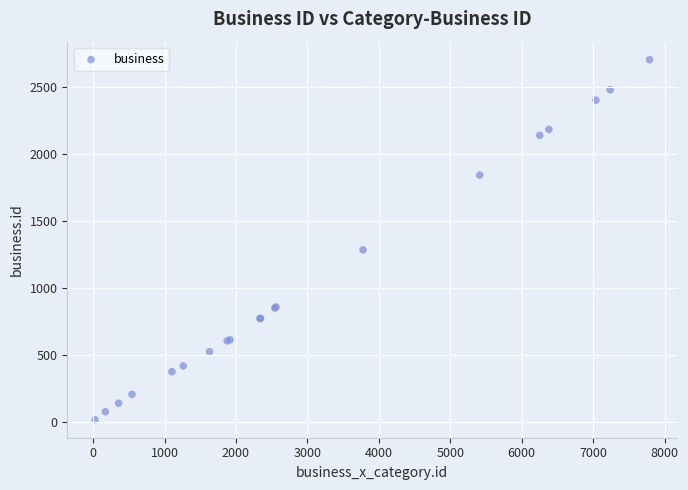

What Y value in the scatter plot is closest to 1360?

1284